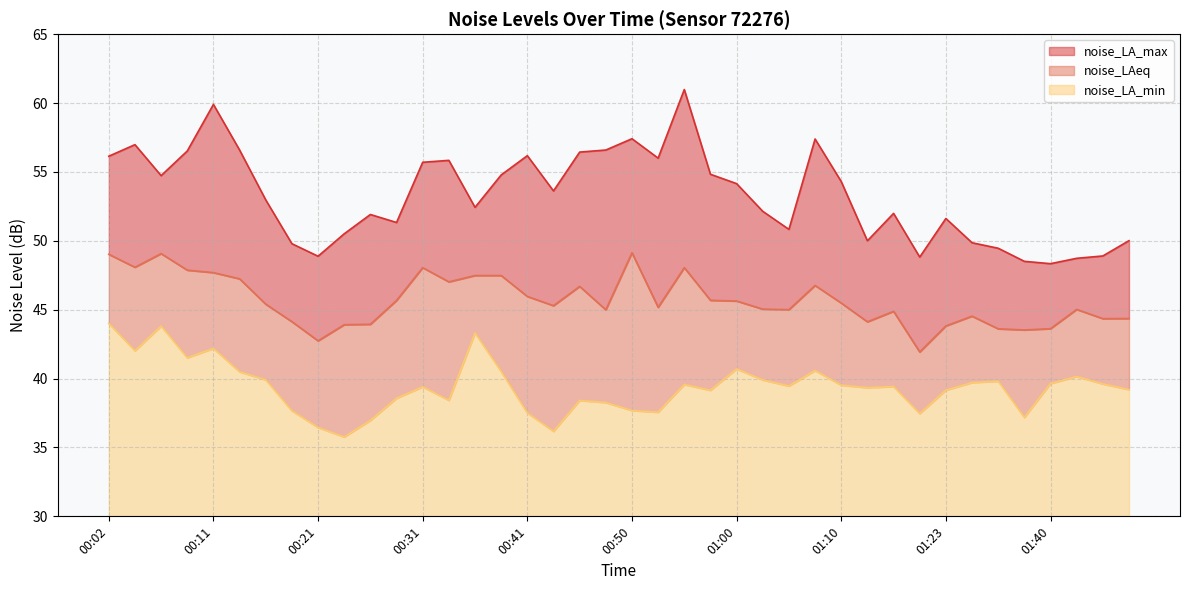

Between 01:21 and 01:31, which is larger?

01:31